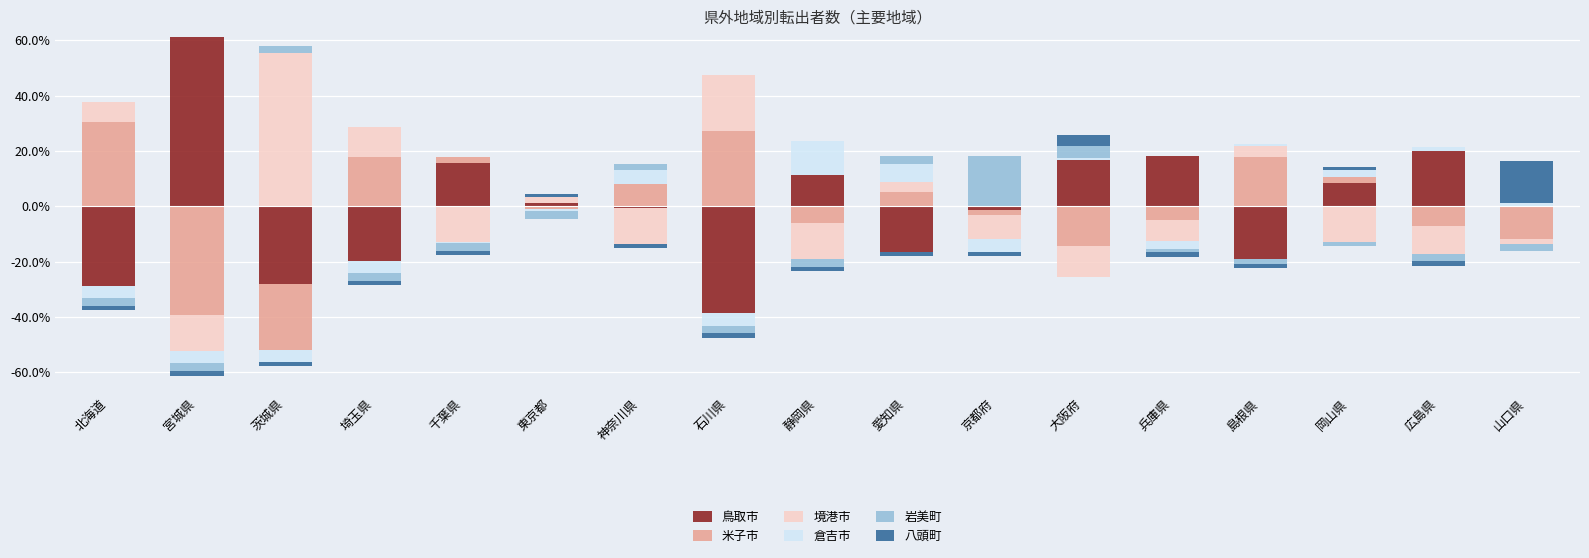

At which category does the chart reach its minimum across all series?

北海道